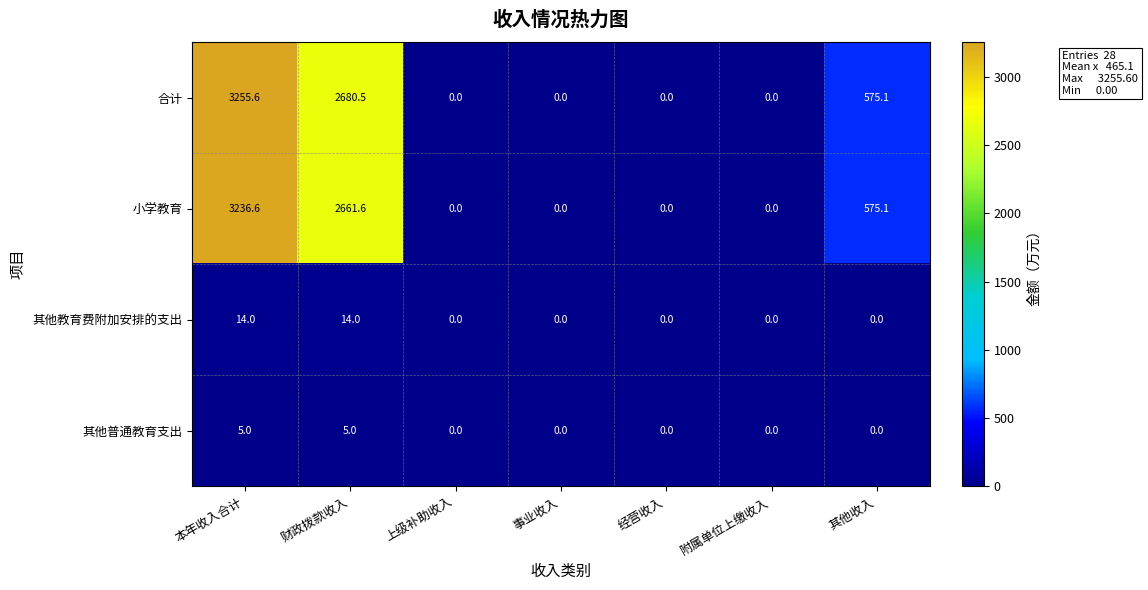

What is the average value of the 小学教育 series?

924.8